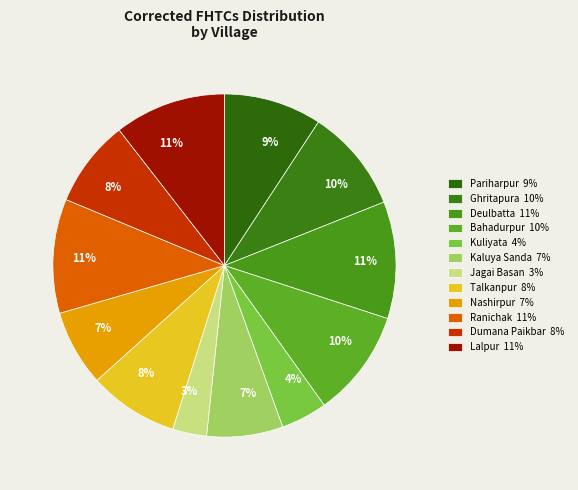

Count the number of slices in the pie.

12